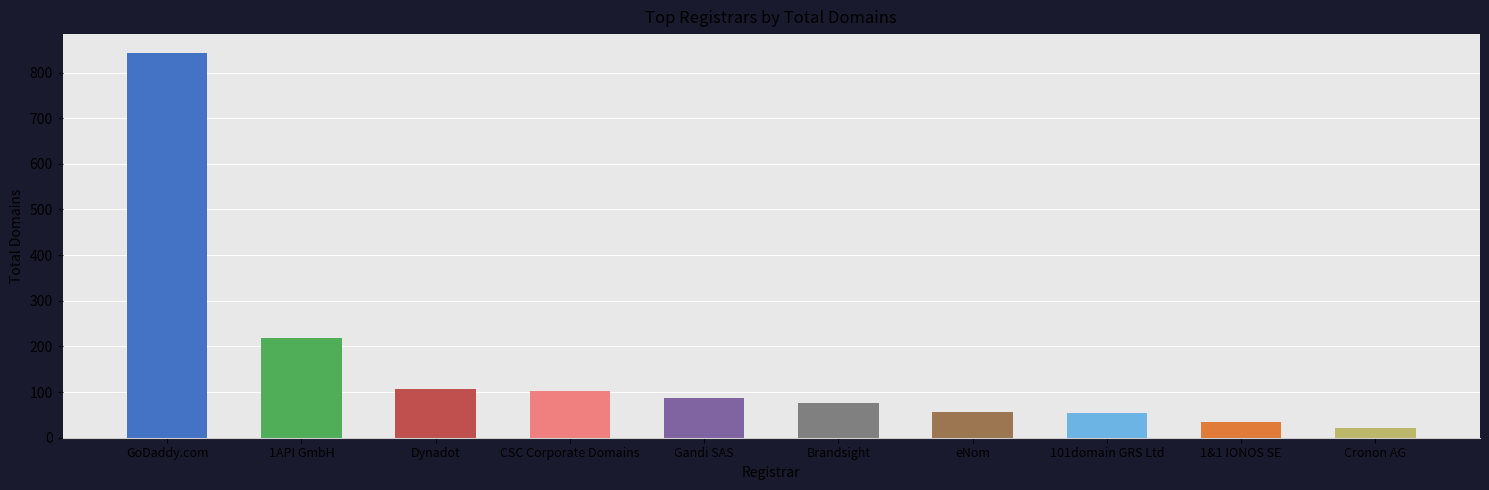

What is the value of the 4th bar from the left?

102